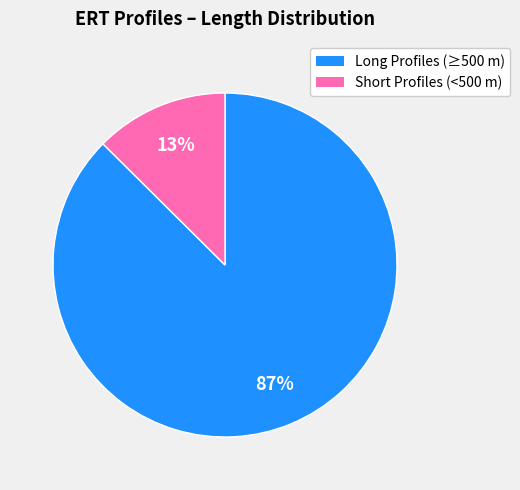

To the nearest percent, what is the average slice percentage?

33%